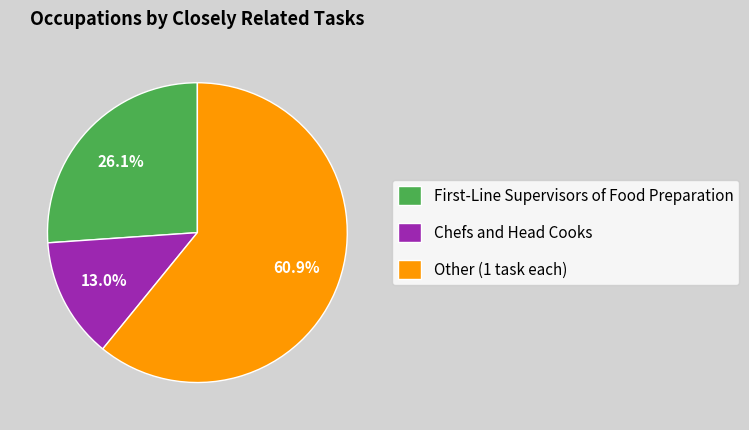

Is there any slice that represents more than half of the pie?

Yes